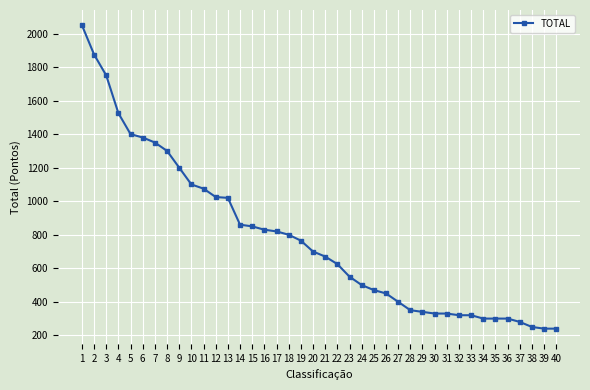

What is the average value?

781